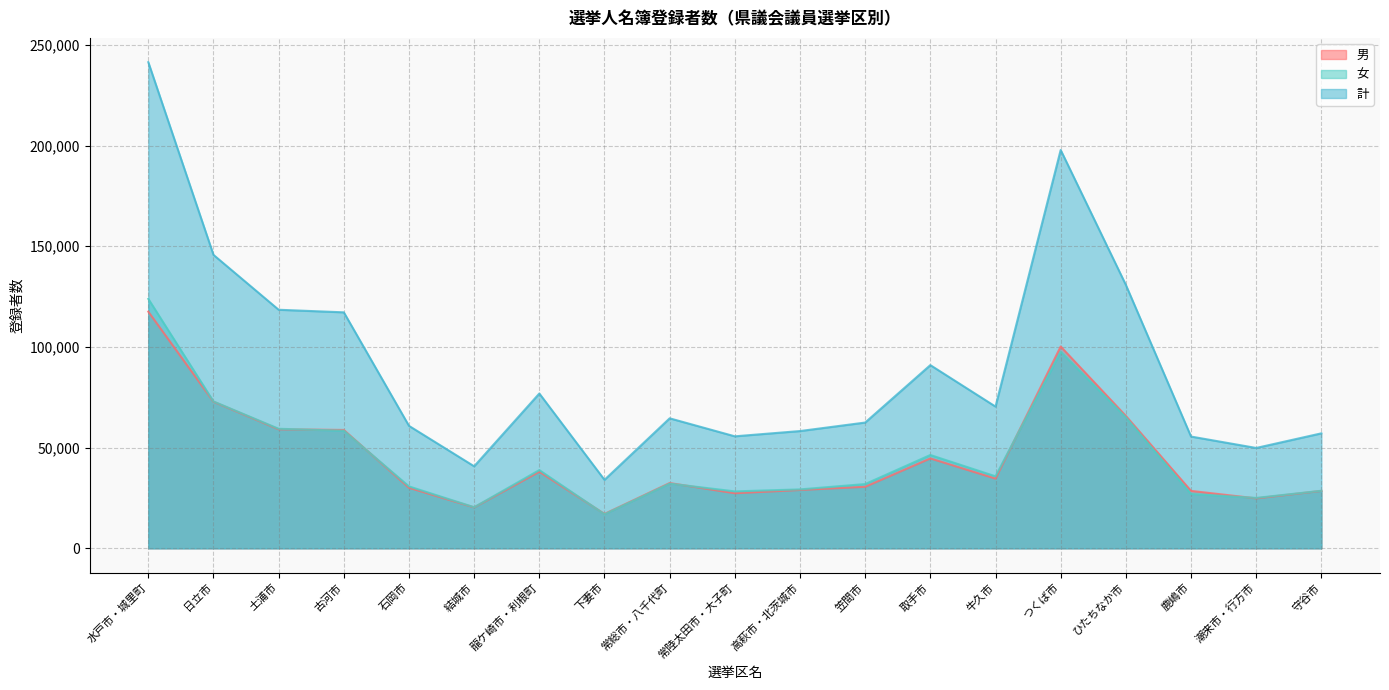

At how many categories does at least one series exceed 180441?

2